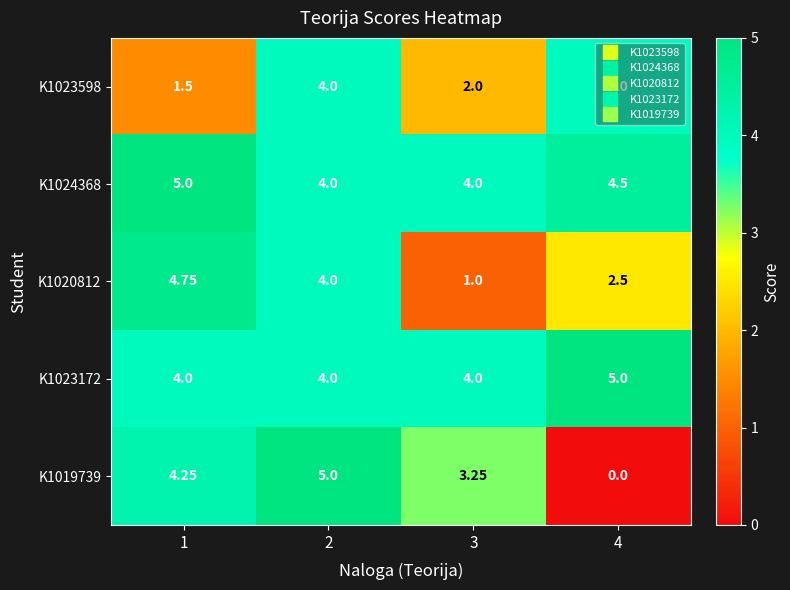

What is the maximum value shown in the chart?

5.0